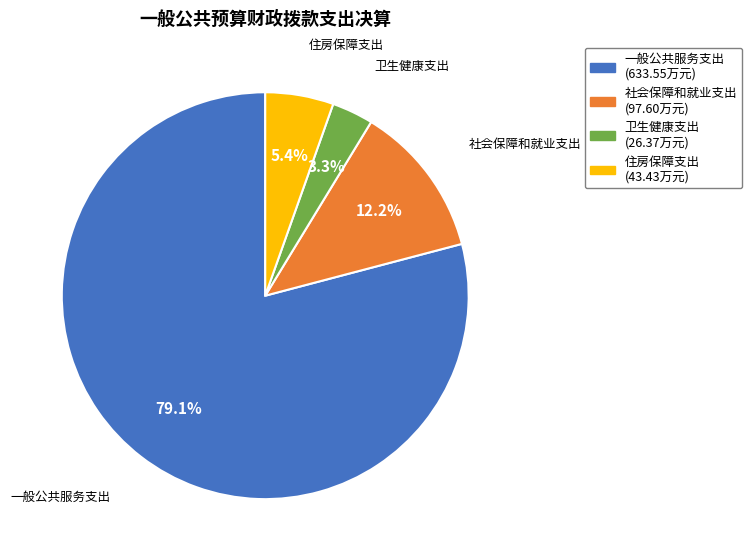

What is the total percentage of 卫生健康支出 and 住房保障支出?

8.7%